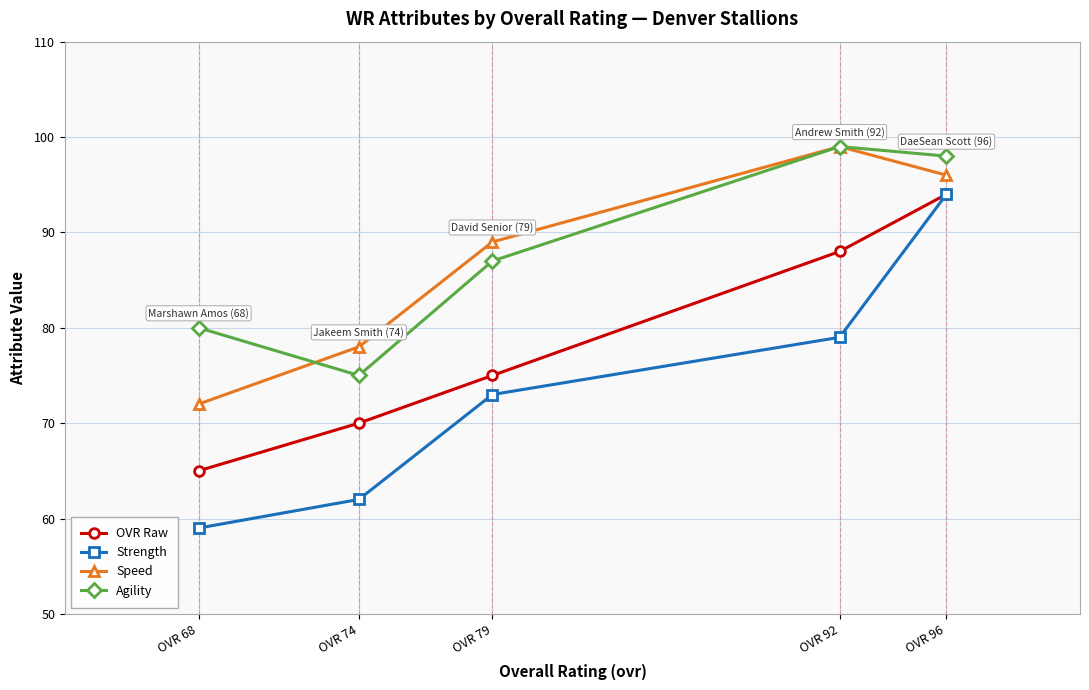

Rank the categories by Agility value from highest to lowest.

OVR 92, OVR 96, OVR 79, OVR 68, OVR 74